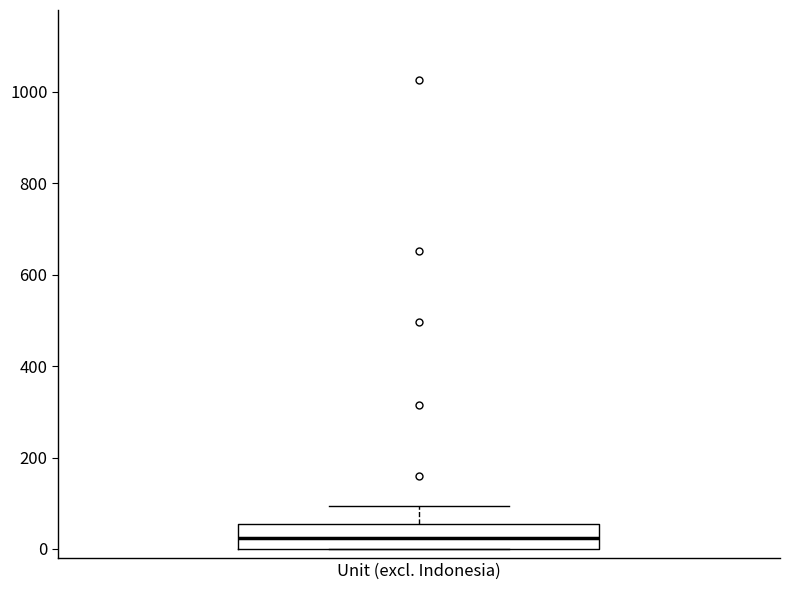

Where is the upper edge of the box for Unit (excl. Indonesia) on the y-axis? The values are not printed on the chart, so give them approximately, as read against the axis.

60